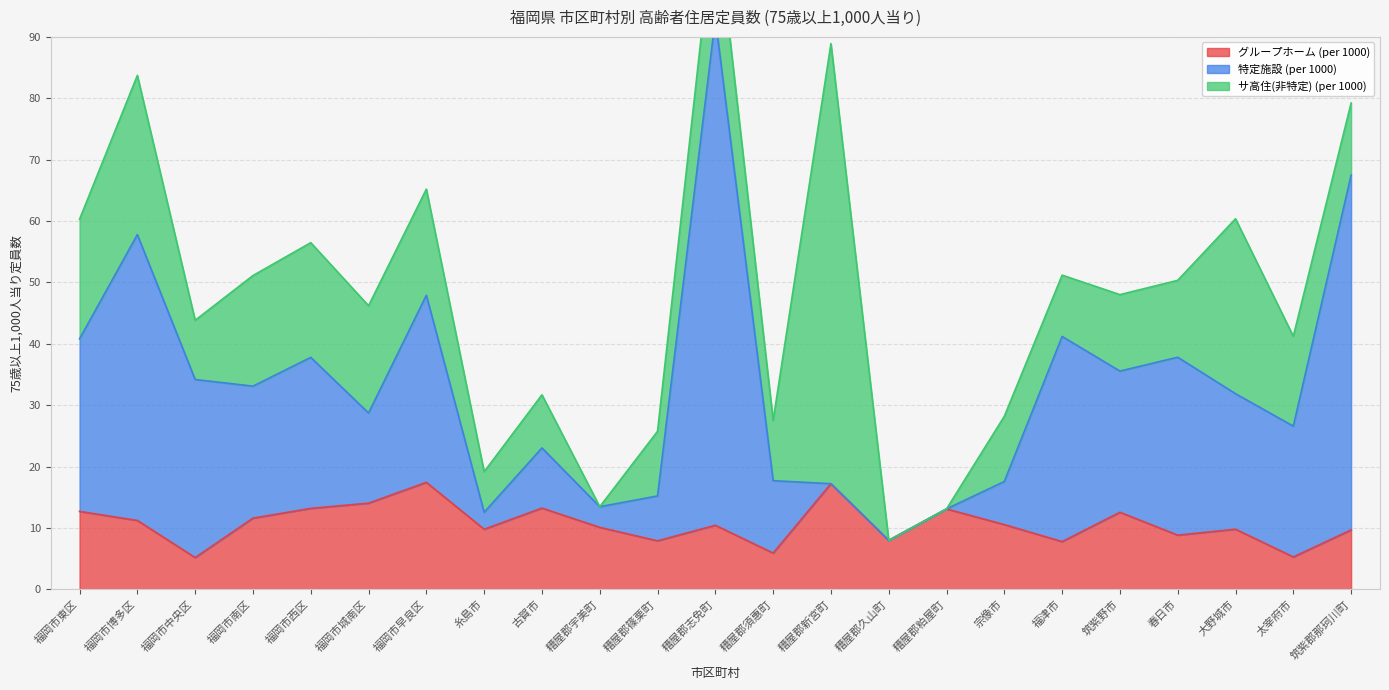

What is the highest value of the グループホーム (per 1000) series?

17.4